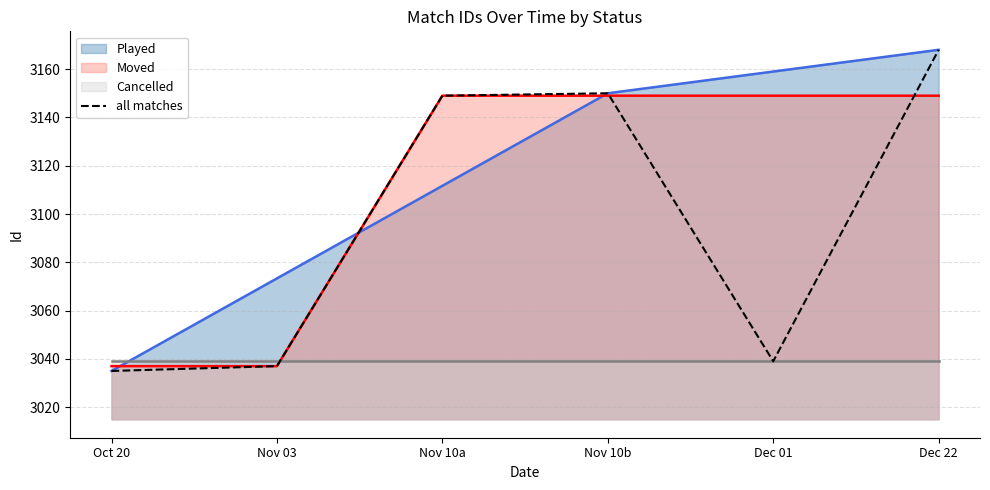

What is the change in value from Nov 10b to Dec 01?

-111